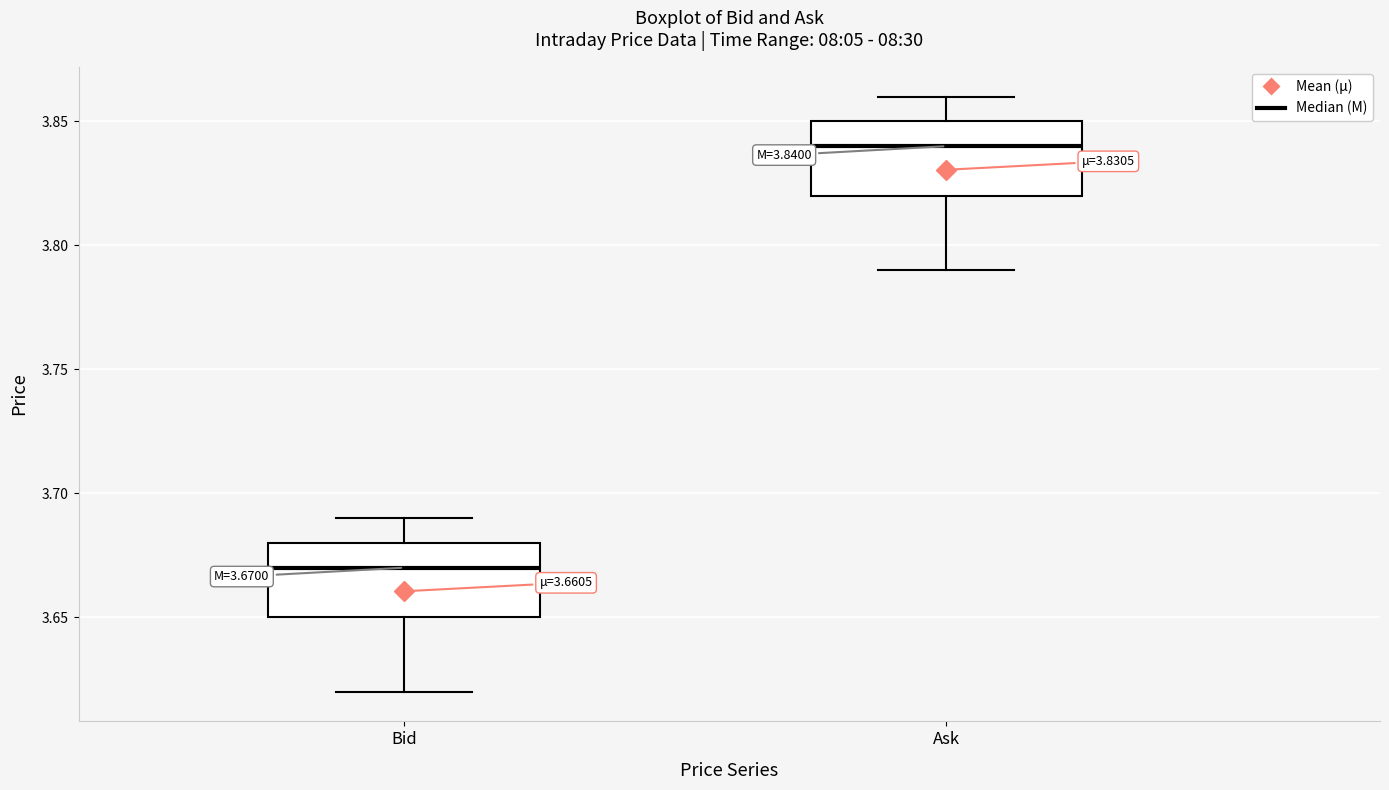

Which box's median line is the highest?

Ask